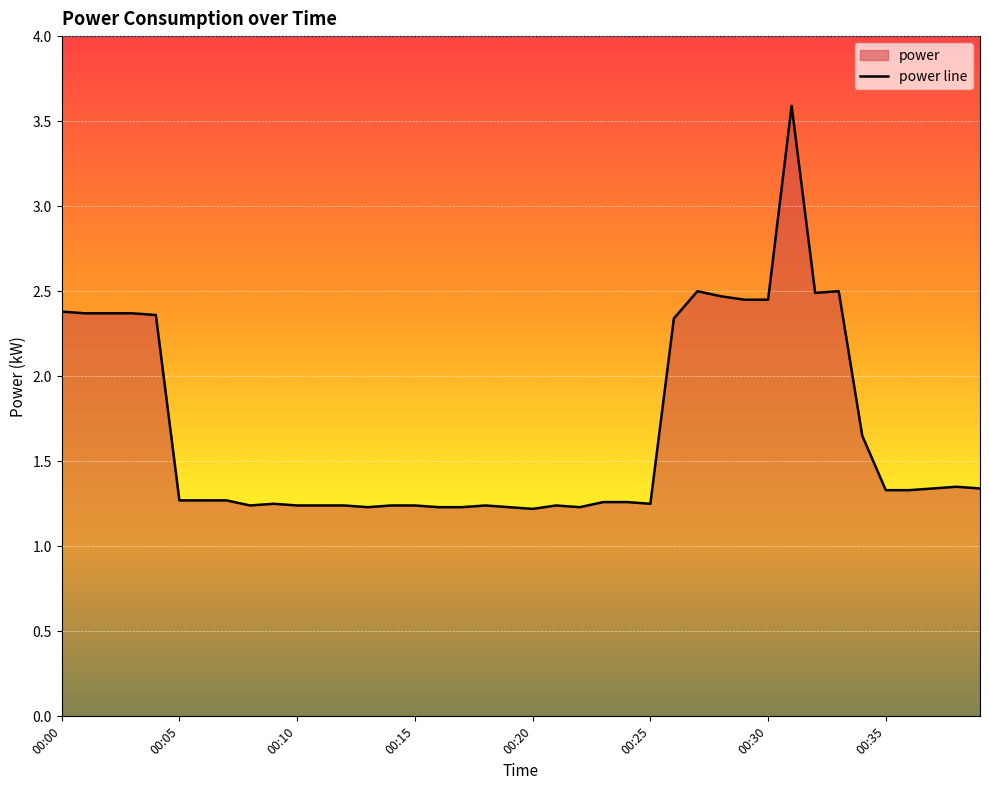

How many interior local peaks (higher than both neighbors) does the data have?

7